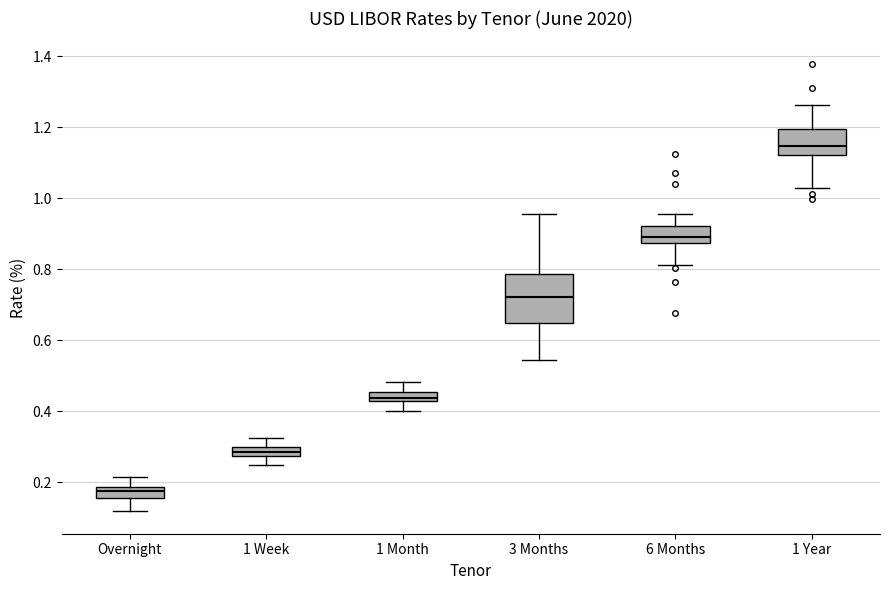

Which box is the tallest, from its lower edge to its upper edge?

3 Months